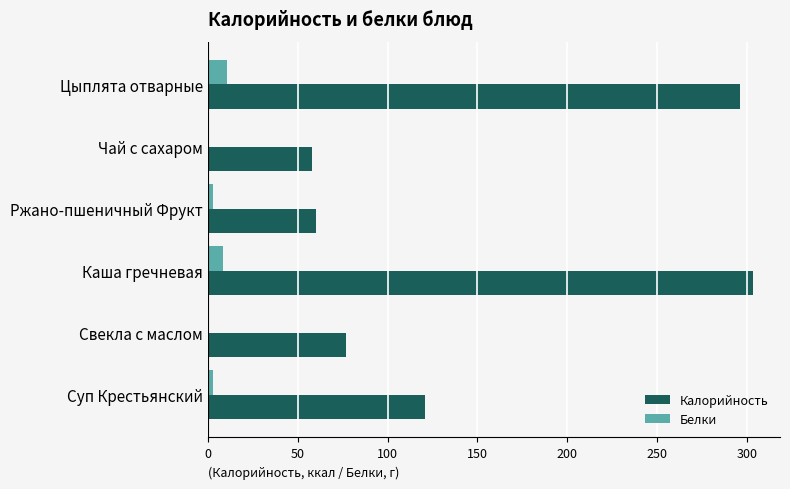

Is the value of Калорийность at Суп Крестьянский greater than the value of Белки at Цыплята отварные?

Yes